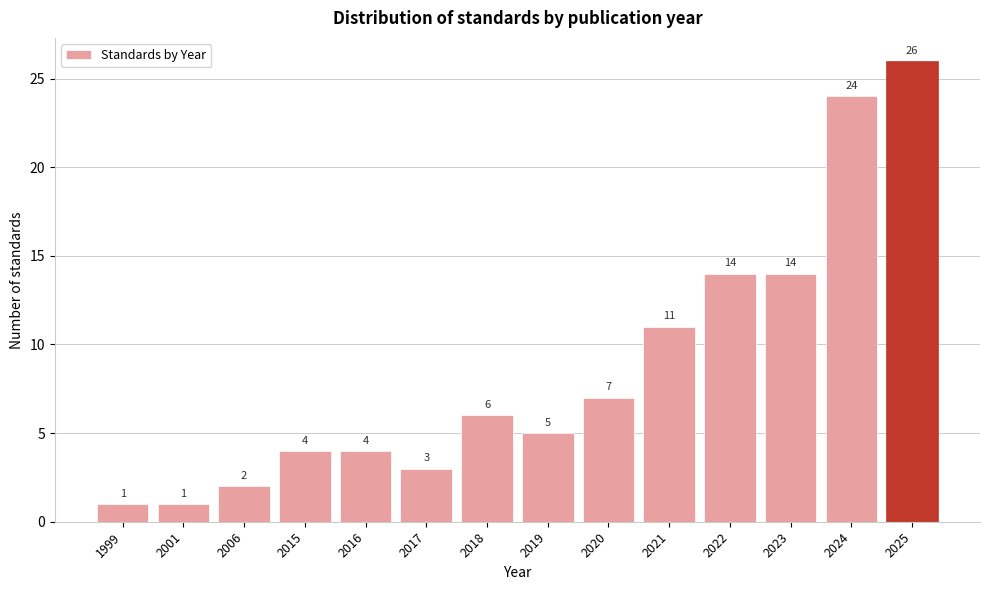

Reading left to right, list all the values displayed in this chart.

1	1	2	4	4	3	6	5	7	11	14	14	24	26